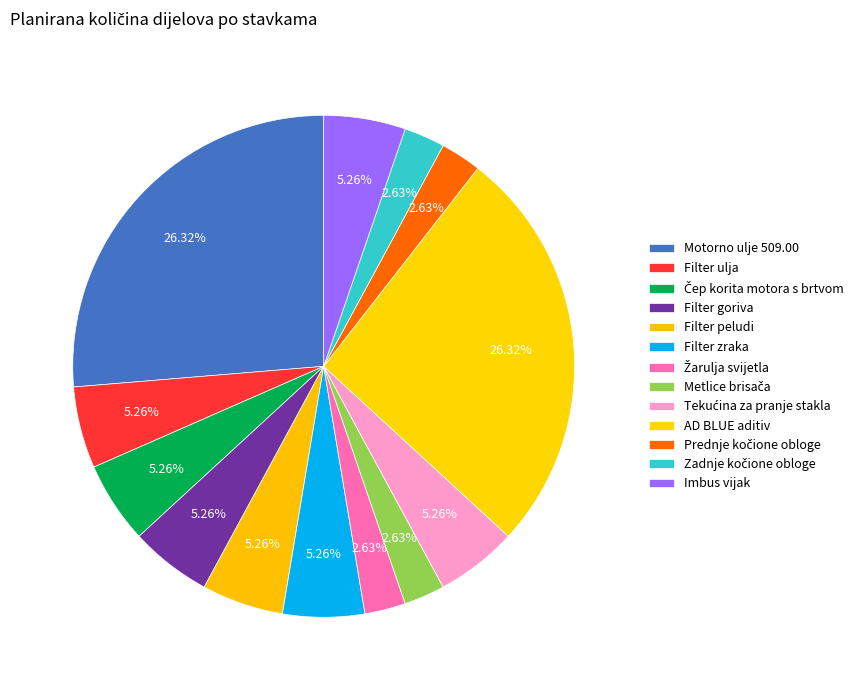

How many segments does this pie chart have?

13